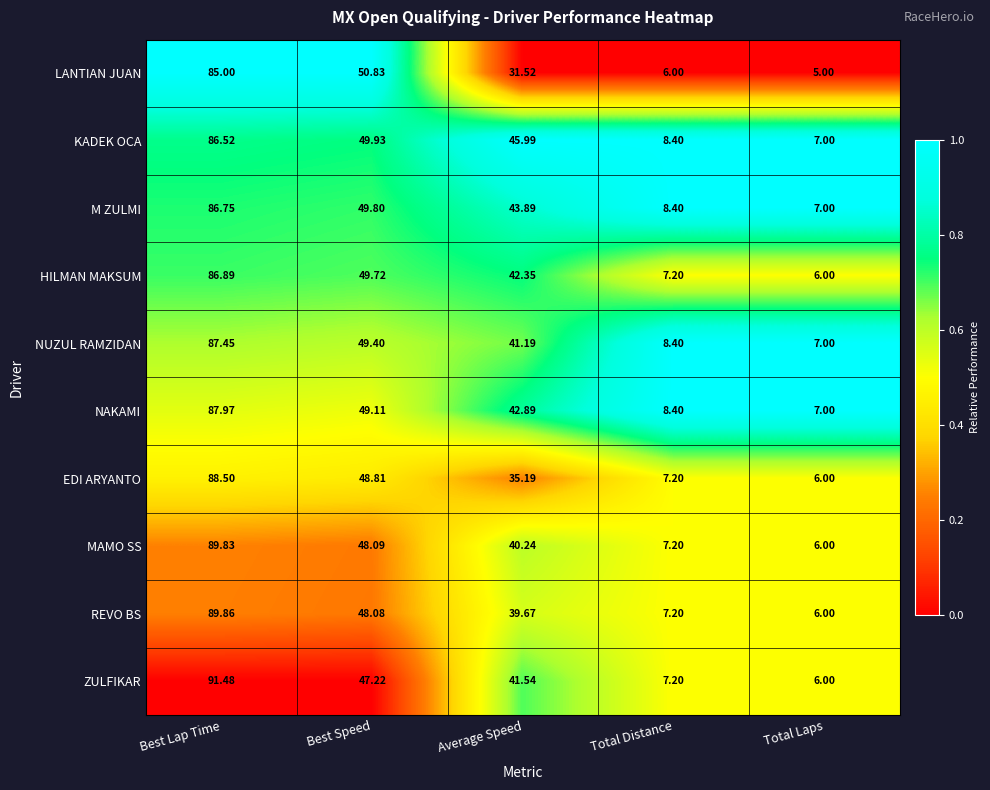

Is the value of M ZULMI at Total Distance greater than the value of EDI ARYANTO at Total Distance?

Yes